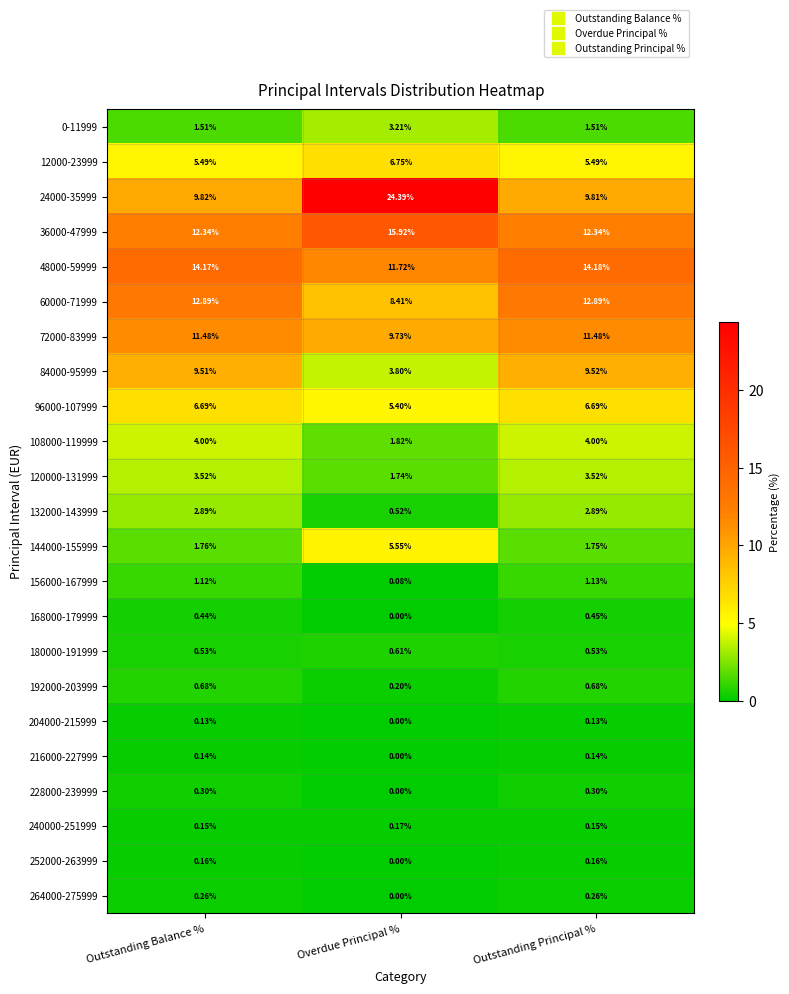

List the series in order of their peak value, highest first.

24000-35999, 36000-47999, 48000-59999, 60000-71999, 72000-83999, 84000-95999, 12000-23999, 96000-107999, 144000-155999, 108000-119999, 120000-131999, 0-11999, 132000-143999, 156000-167999, 192000-203999, 180000-191999, 168000-179999, 228000-239999, 264000-275999, 240000-251999, 252000-263999, 216000-227999, 204000-215999